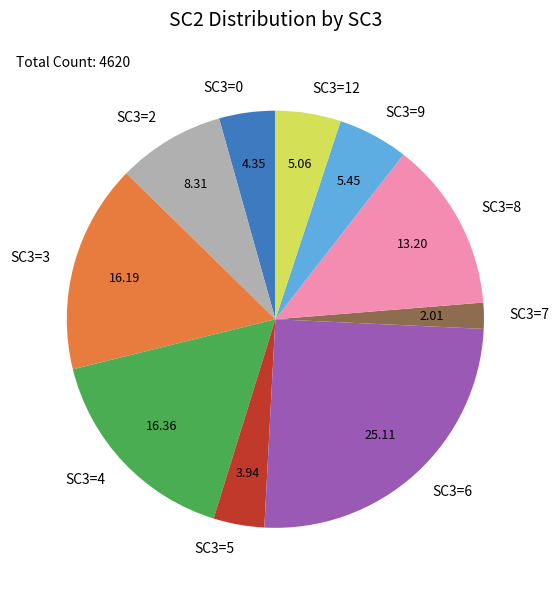

Approximately how many times larger is the value at SC3=8 compared to SC3=4?

0.8